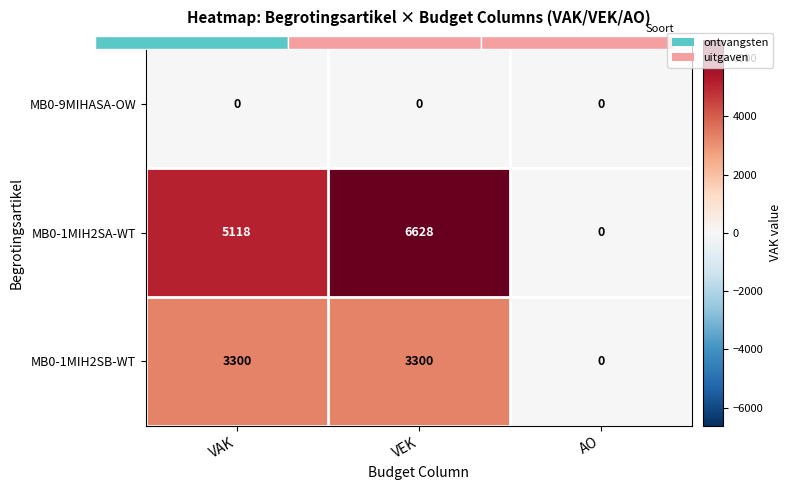

Rank the series by their maximum value, from lowest to highest.

MB0-9MIHASA-OW, MB0-1MIH2SB-WT, MB0-1MIH2SA-WT